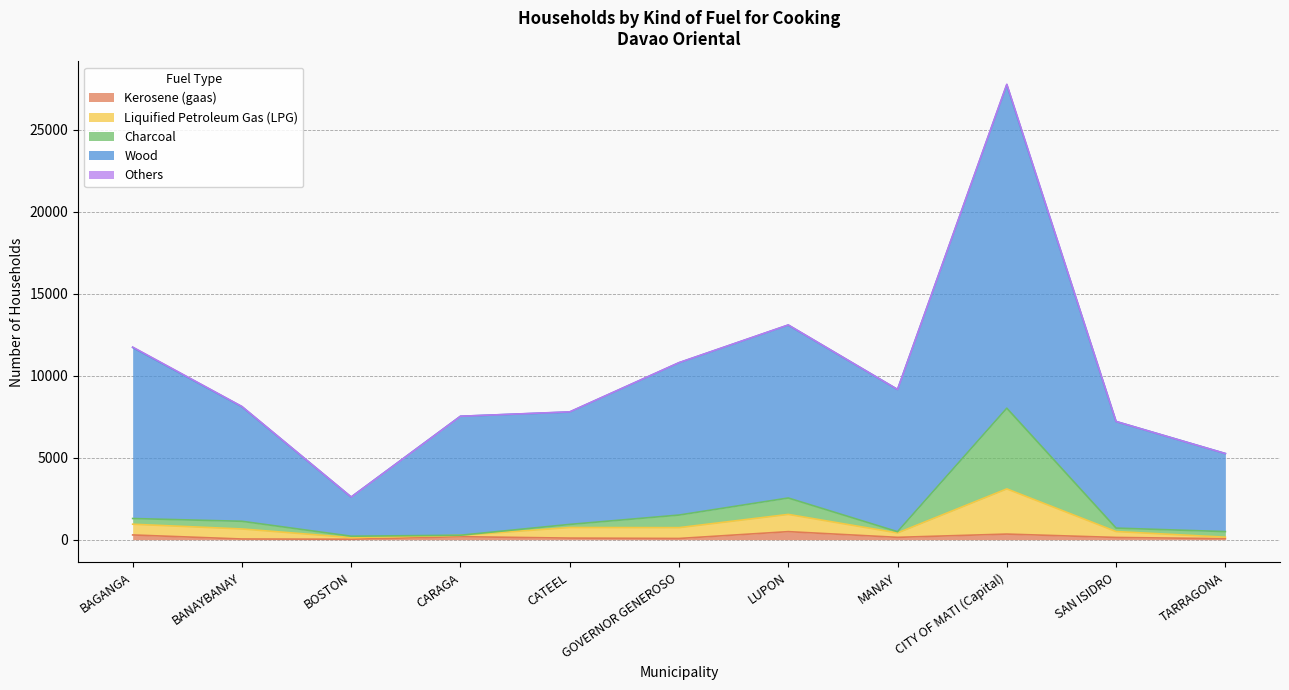

At which category is the sum across all series the highest?

CITY OF MATI (Capital)